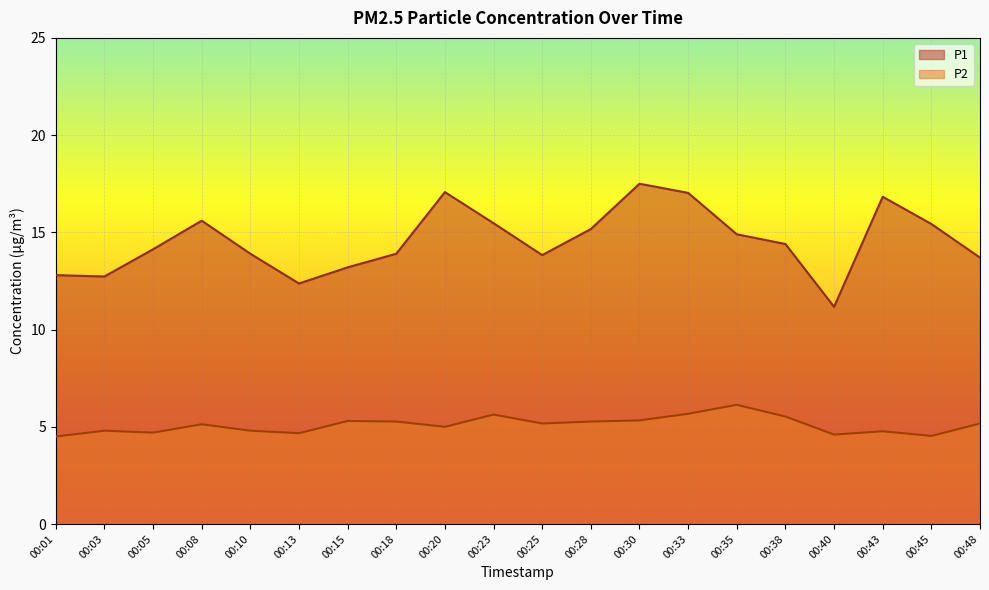

True or false: P2 and P1 cross at least once.

False